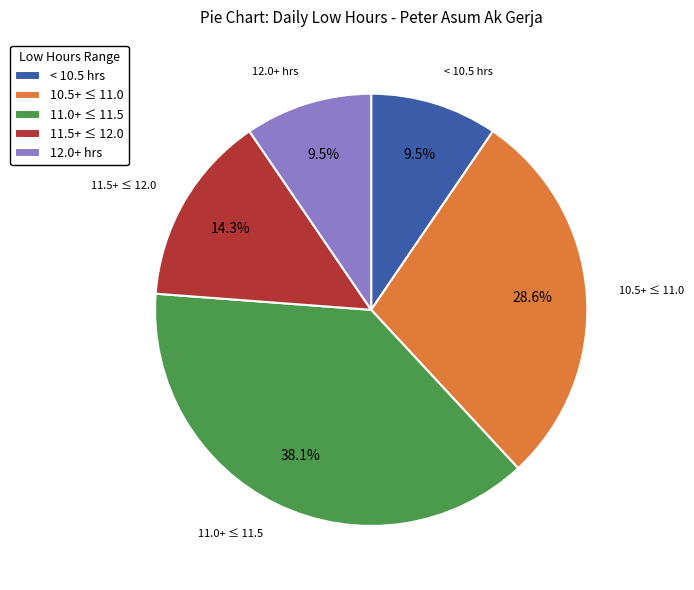

Which category has the biggest portion of the pie?

11.0+ ≤ 11.5